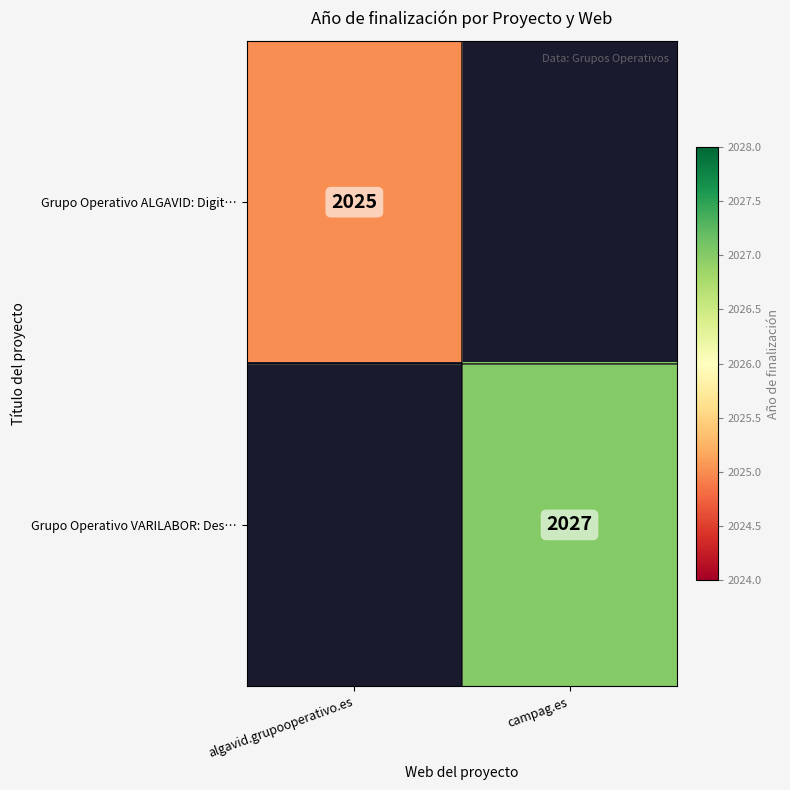

At which category does the chart reach its minimum across all series?

algavid.grupooperativo.es